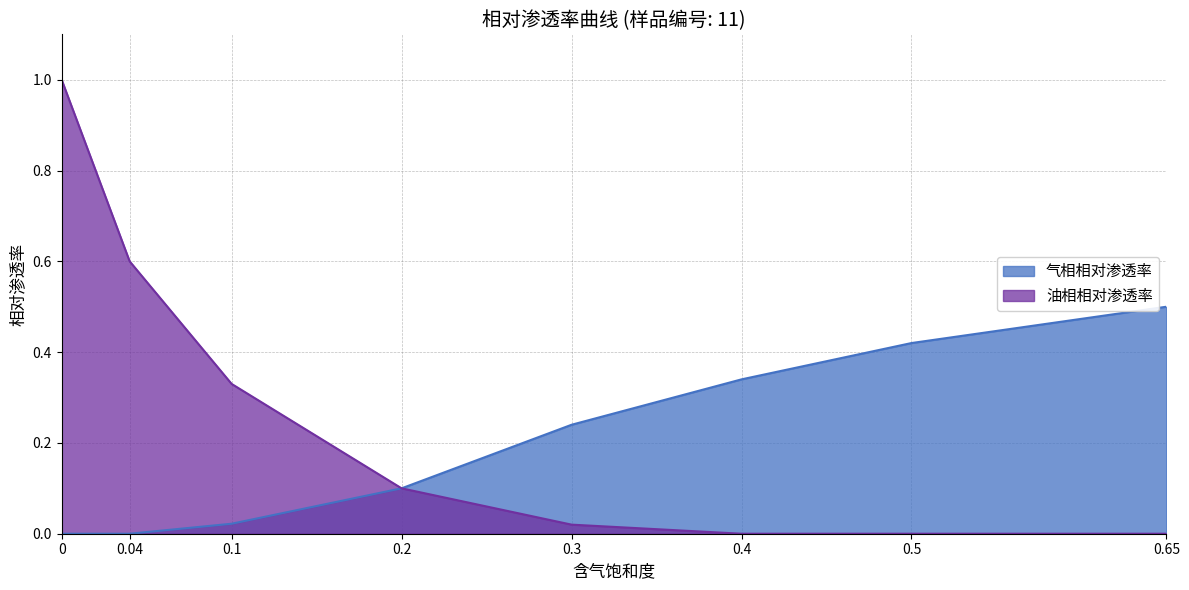

What is the label of the 6th point from the right?

0.1